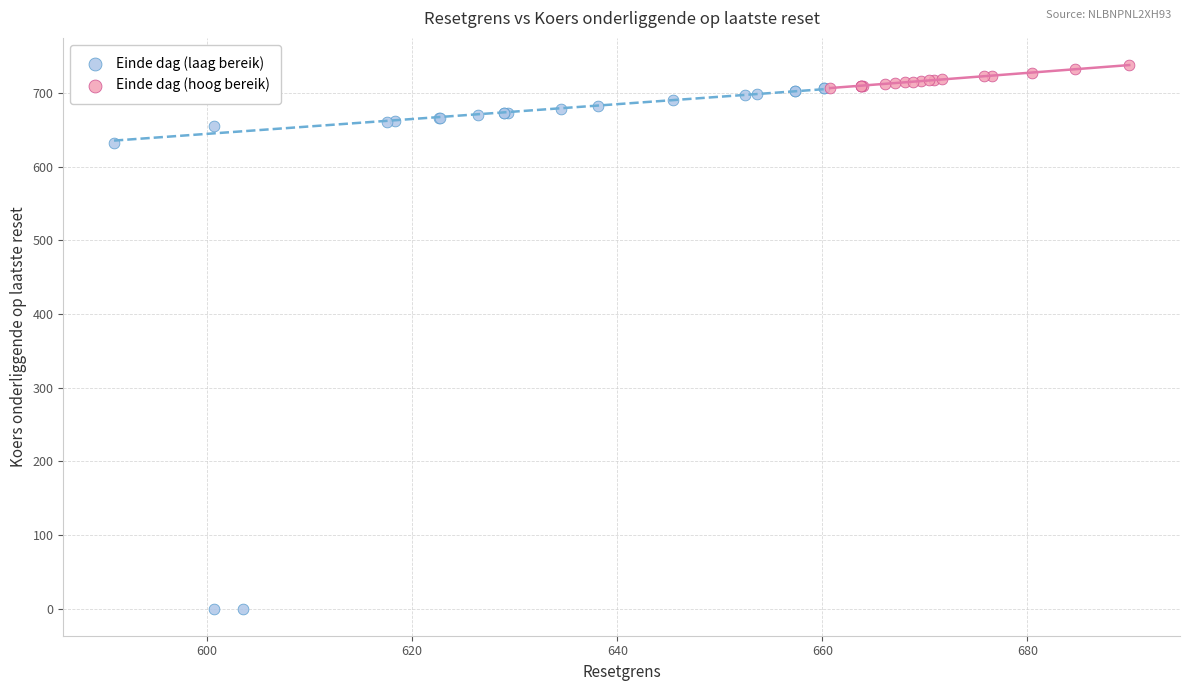

What are all the series names shown in the legend?

Einde dag (laag bereik), Einde dag (hoog bereik)